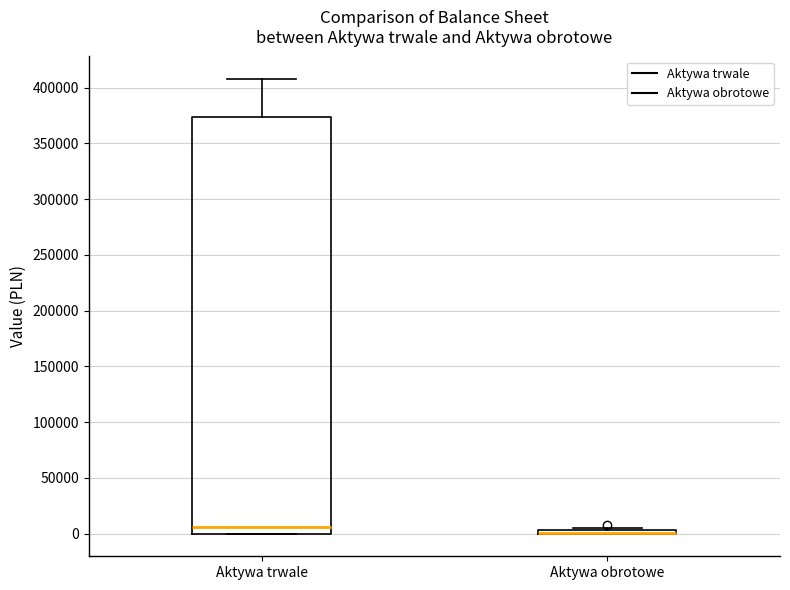

Which box is the tallest, from its lower edge to its upper edge?

Aktywa trwale